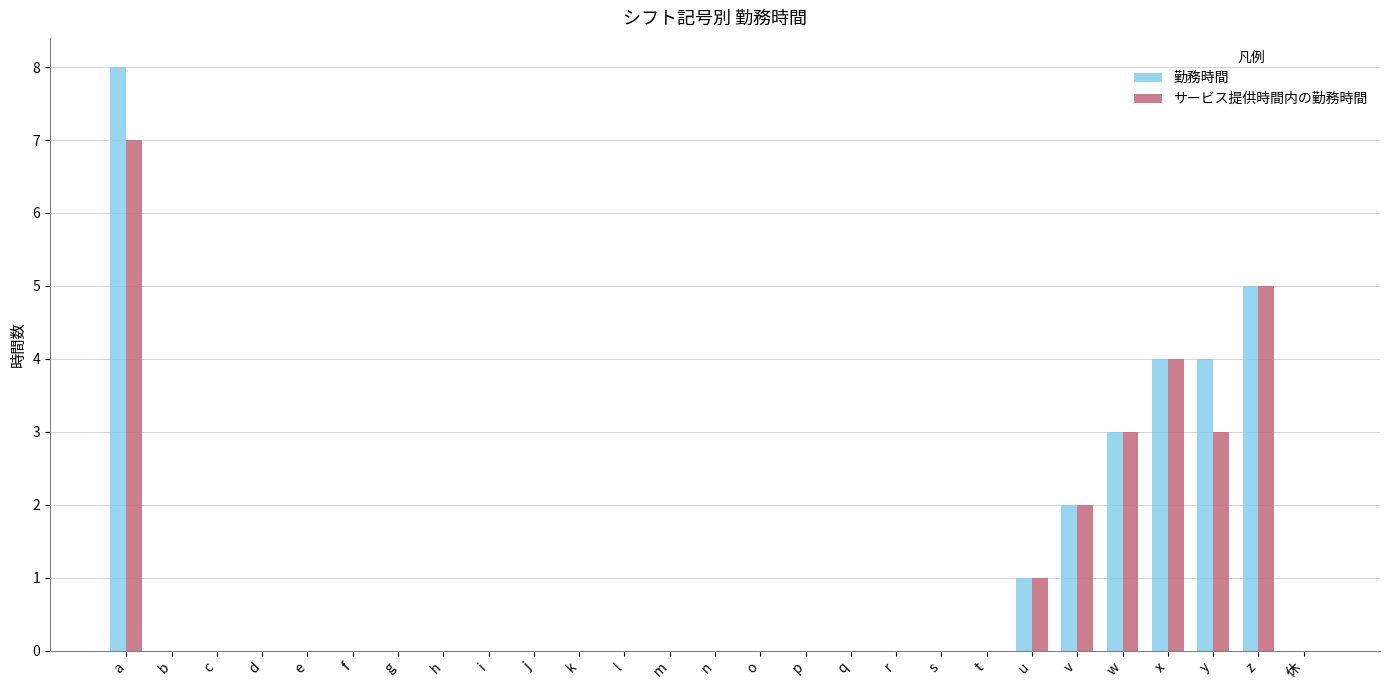

Which series has the widest spread of values?

勤務時間